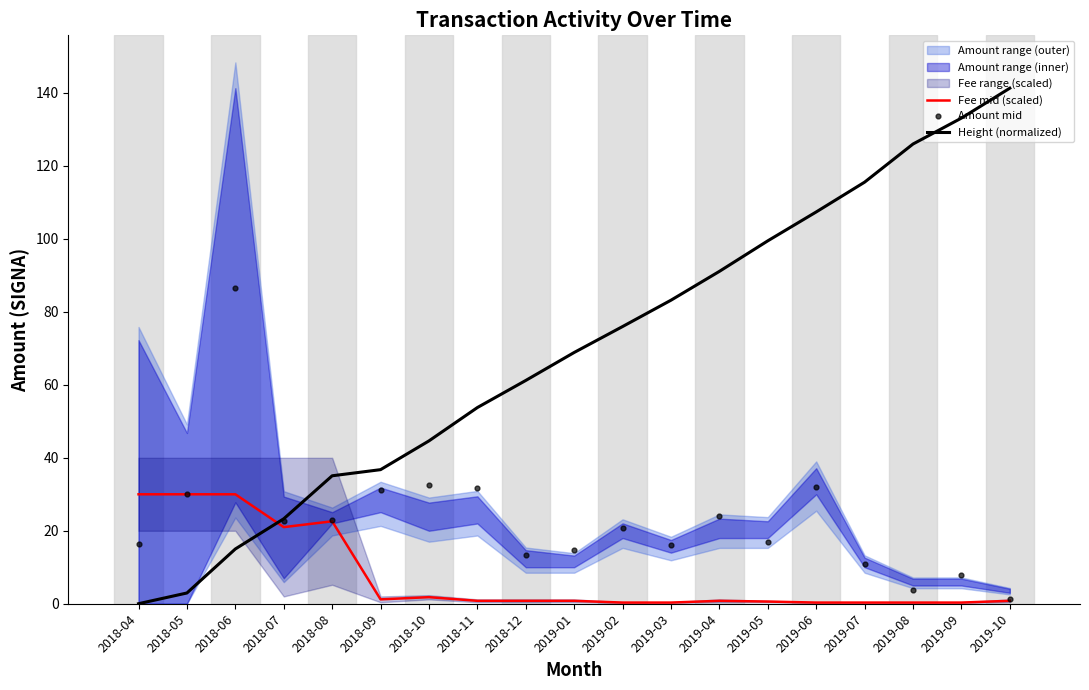

Is the value of Fee mid (scaled) at 2019-08 greater than the value of Amount mid at 2018-06?

No